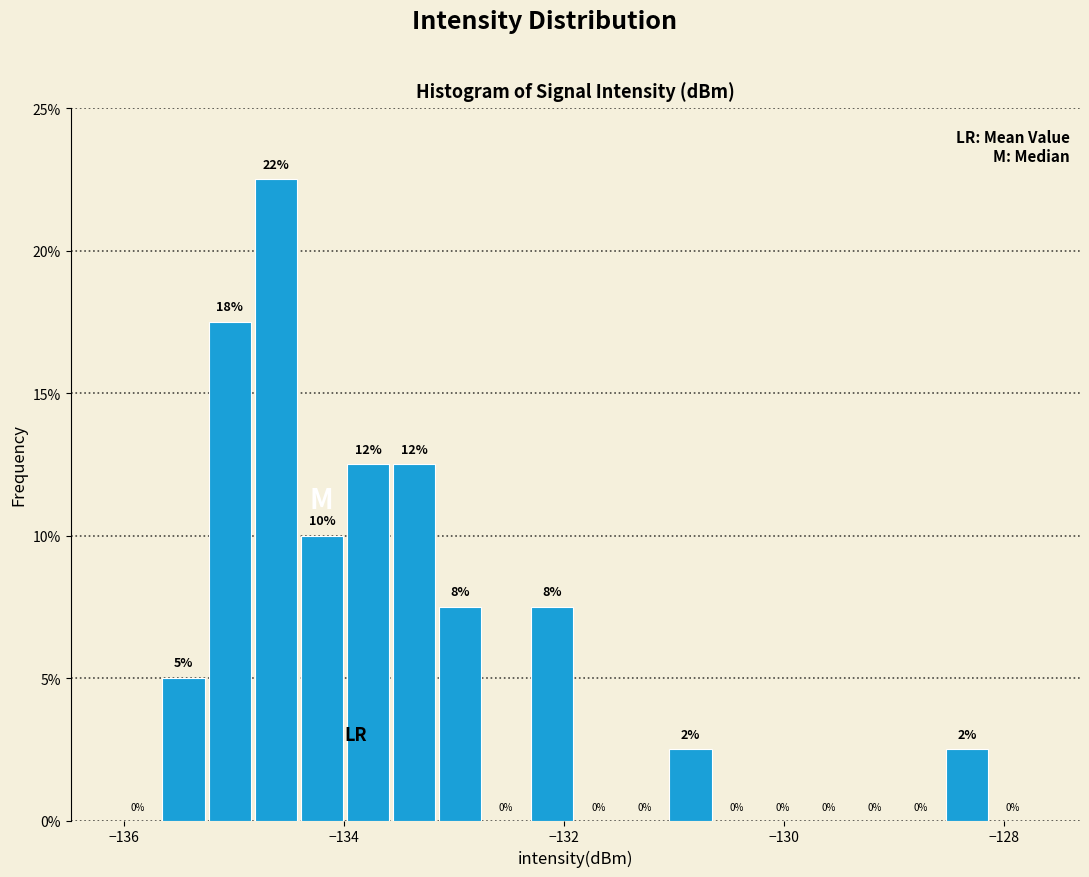

Read against the x-axis, roughly where is the centre of the tallest bar?

-134.6